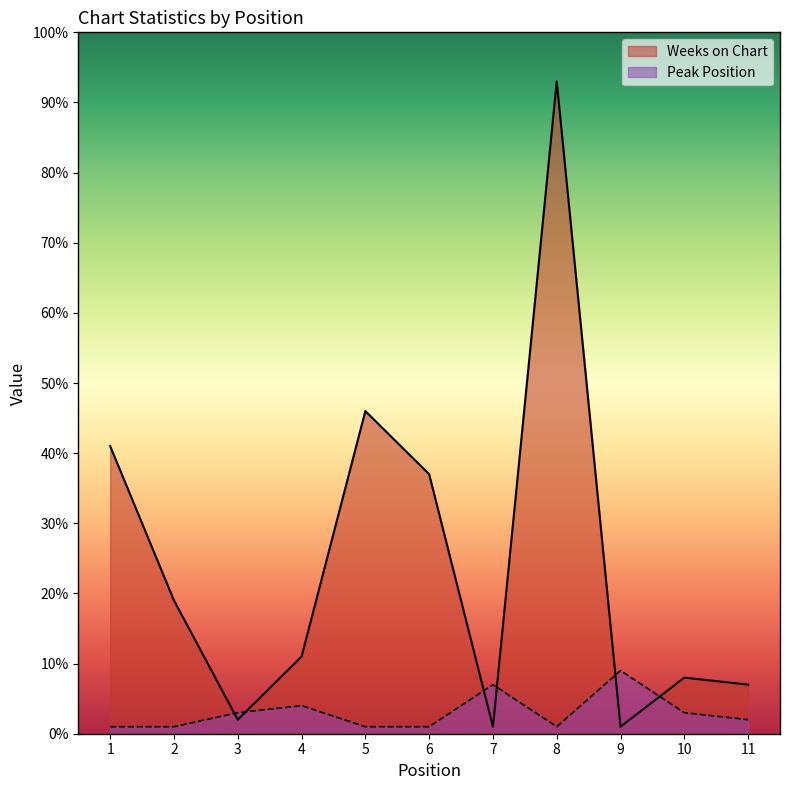

True or false: Weeks on Chart has more than 2 interior local peaks.

True